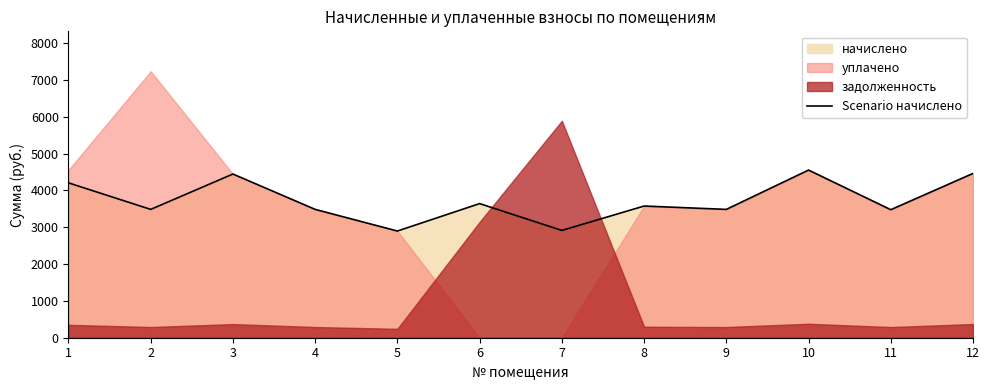

Which has a higher value, 2 or 1?

1